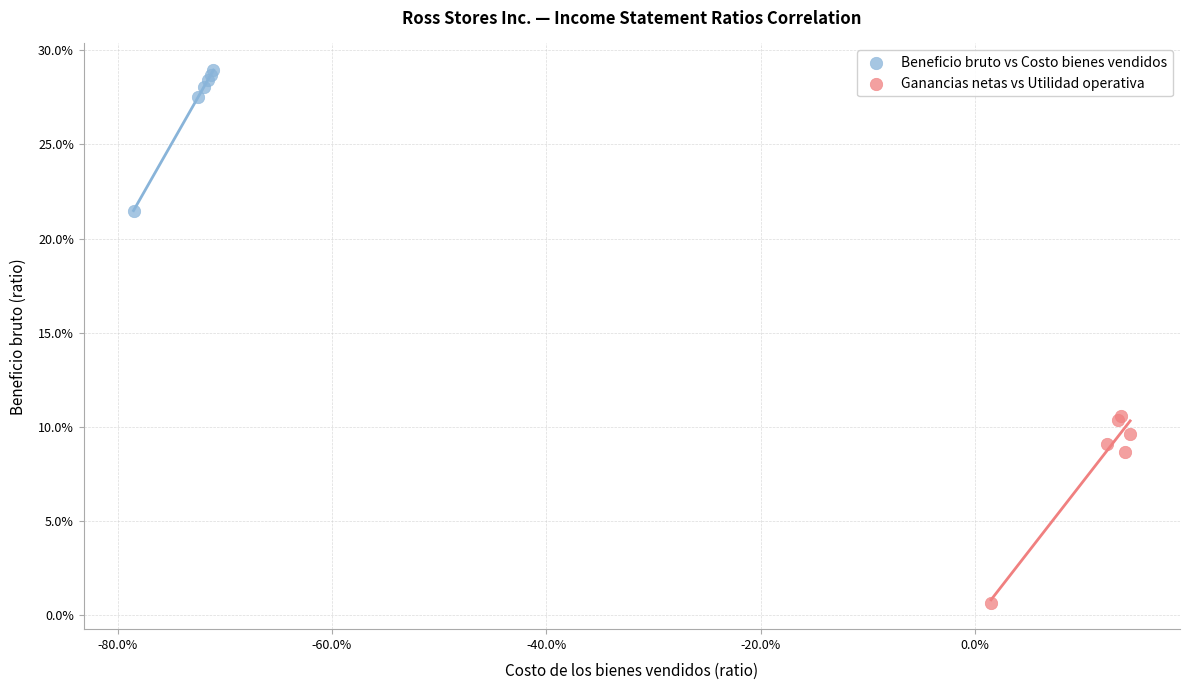

What are all the series names shown in the legend?

Beneficio bruto vs Costo bienes vendidos, Ganancias netas vs Utilidad operativa